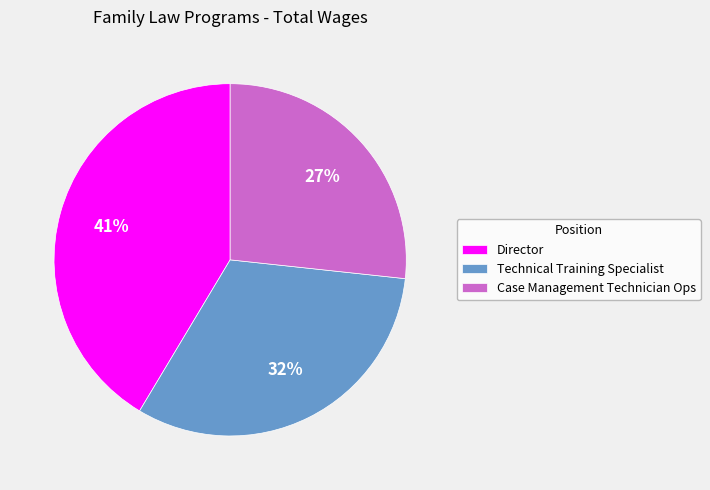

The Case Management Technician Ops slice represents 27% of the pie. True or false?

True